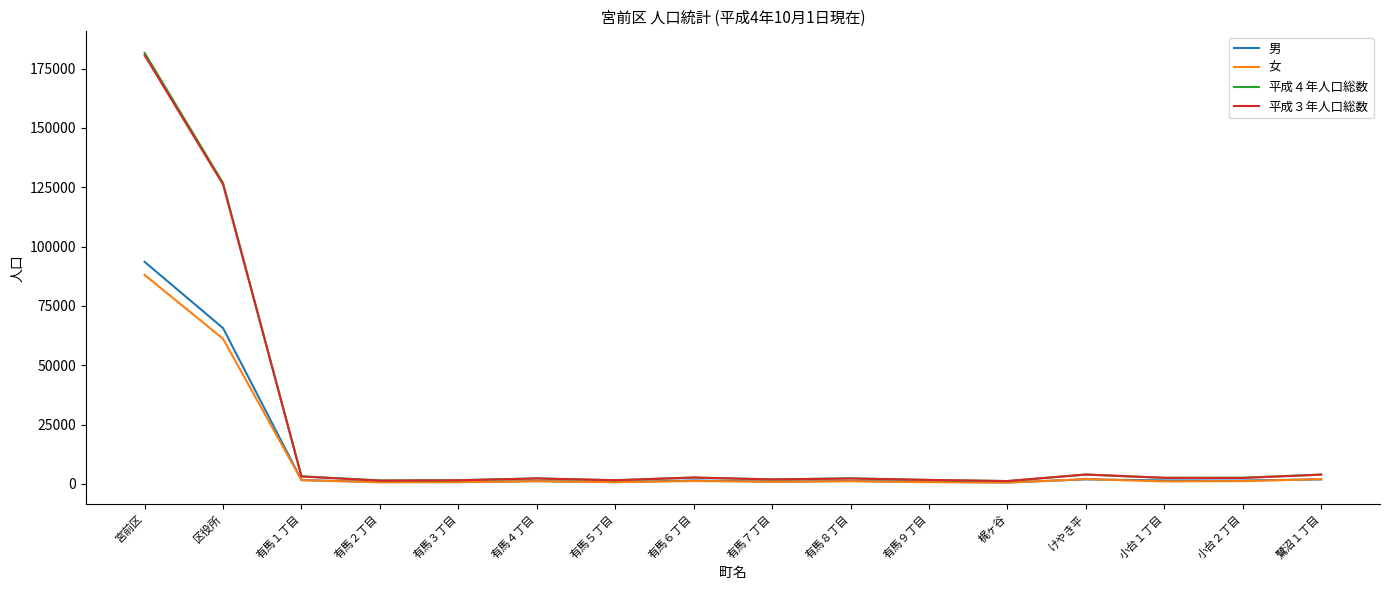

Which series has the largest range (max minus min)?

平成４年人口総数